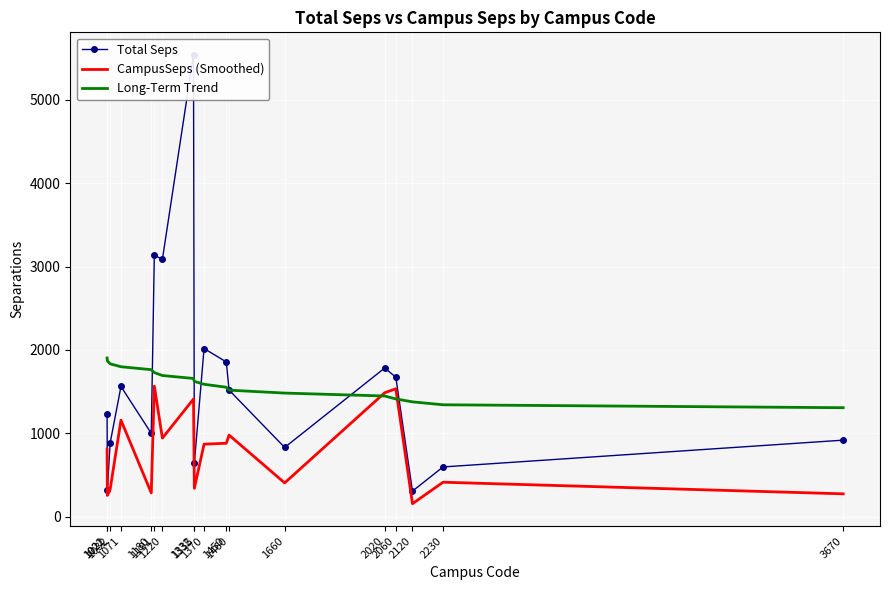

Reading left to right, extract all data points from this chart.

Total Seps: 1021=1227.7	1022=318.6	1032=882.1	1071=1560.8	1180=998.7	1191=3138.2	1220=3085.4	1332=5541.6	1335=639.9	1370=2016.4	1450=1855.3	1460=1517.8	1660=829.3	2020=1782.3	2060=1673.0	2120=305.4	2230=595.4	3670=916.9
CampusSeps (Smoothed): 1021=810.3	1022=253.7	1032=326.3	1071=1156.8	1180=283.5	1191=1565.6	1220=941.2	1332=1410.5	1335=338.2	1370=868.8	1450=879.5	1460=977.8	1660=403.7	2020=1485.7	2060=1533.1	2120=154.2	2230=412.0	3670=272.7
Long-Term Trend: 1021=1903.2	1022=1868.1	1032=1833.0	1071=1797.8	1180=1762.7	1191=1727.6	1220=1692.5	1332=1657.4	1335=1622.3	1370=1587.2	1450=1552.0	1460=1516.9	1660=1481.8	2020=1446.7	2060=1411.6	2120=1376.5	2230=1341.3	3670=1306.2